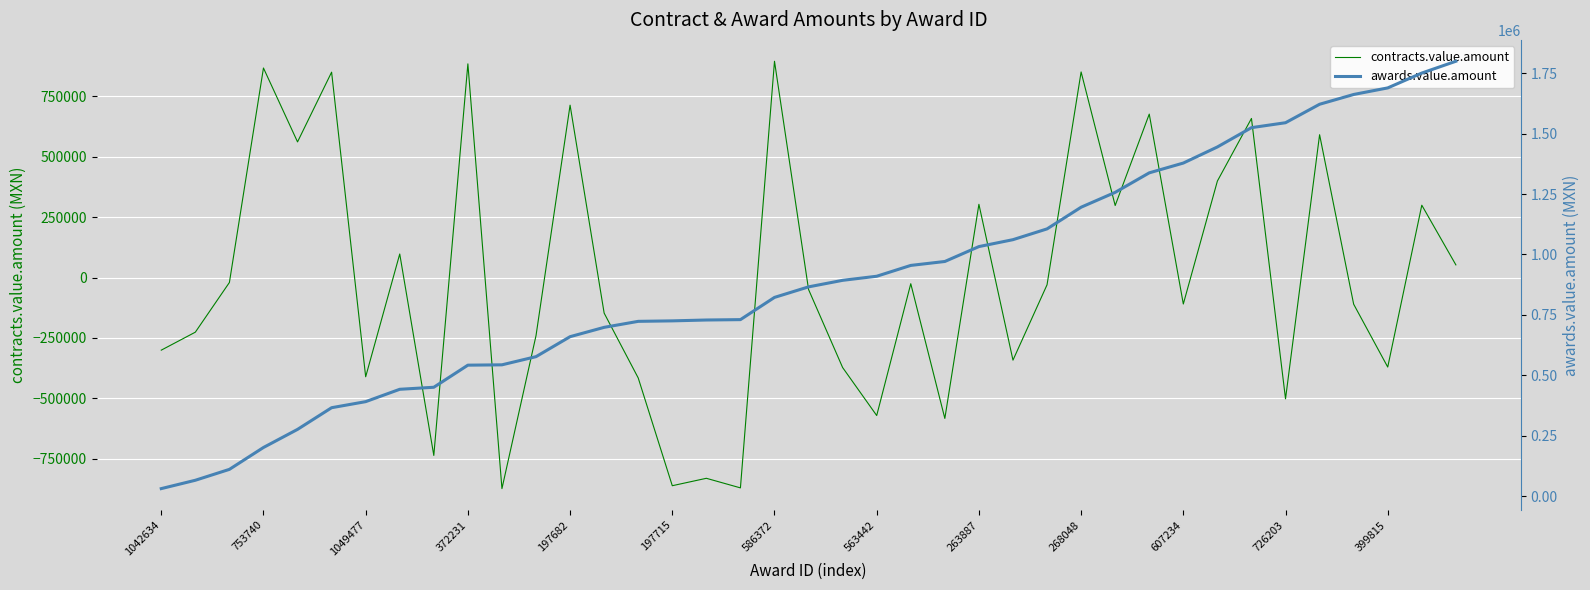

True or false: awards.value.amount and contracts.value.amount cross at least once.

True